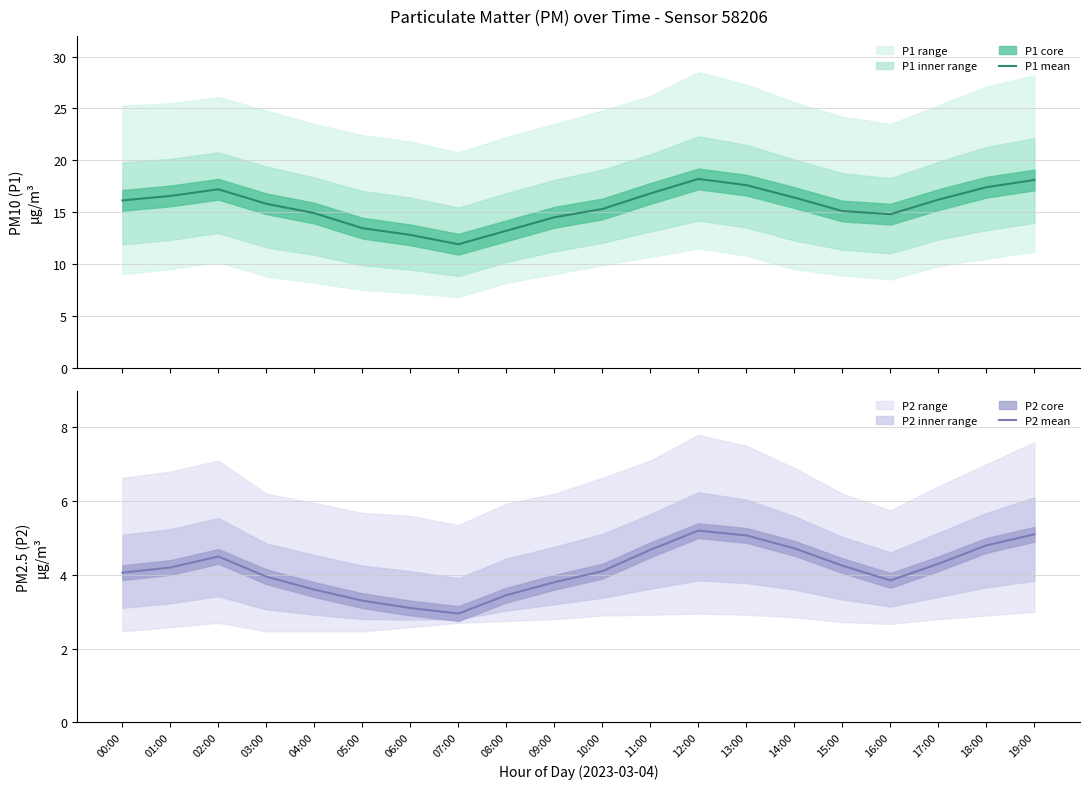

What is the difference between the P1 mean values at 18:00 and 00:00?

1.3